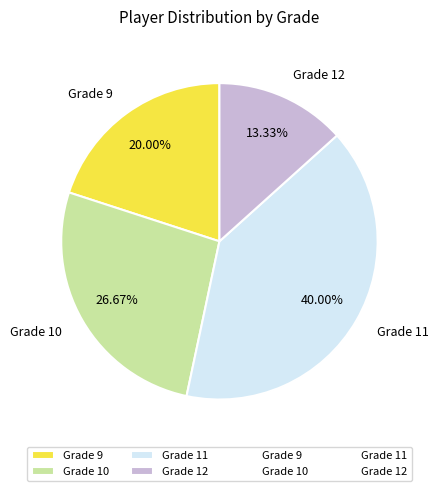

What is the ratio of the value at Grade 10 to the value at Grade 12?

2.0